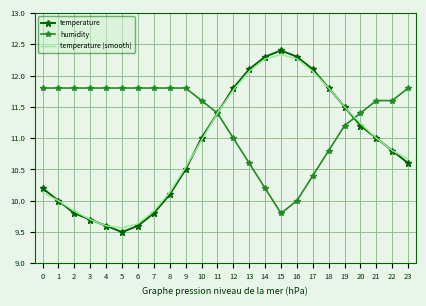

The temperature (smooth) series shows 9.6 at 4. True or false?

True